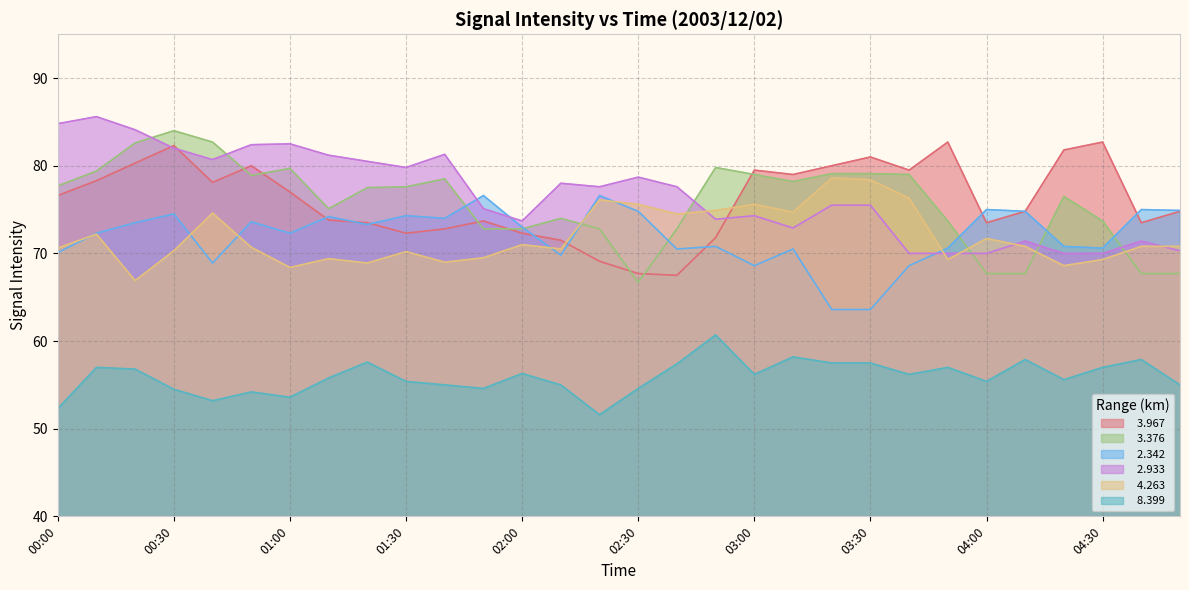

True or false:   8.399 and   2.342 cross at least once.

False